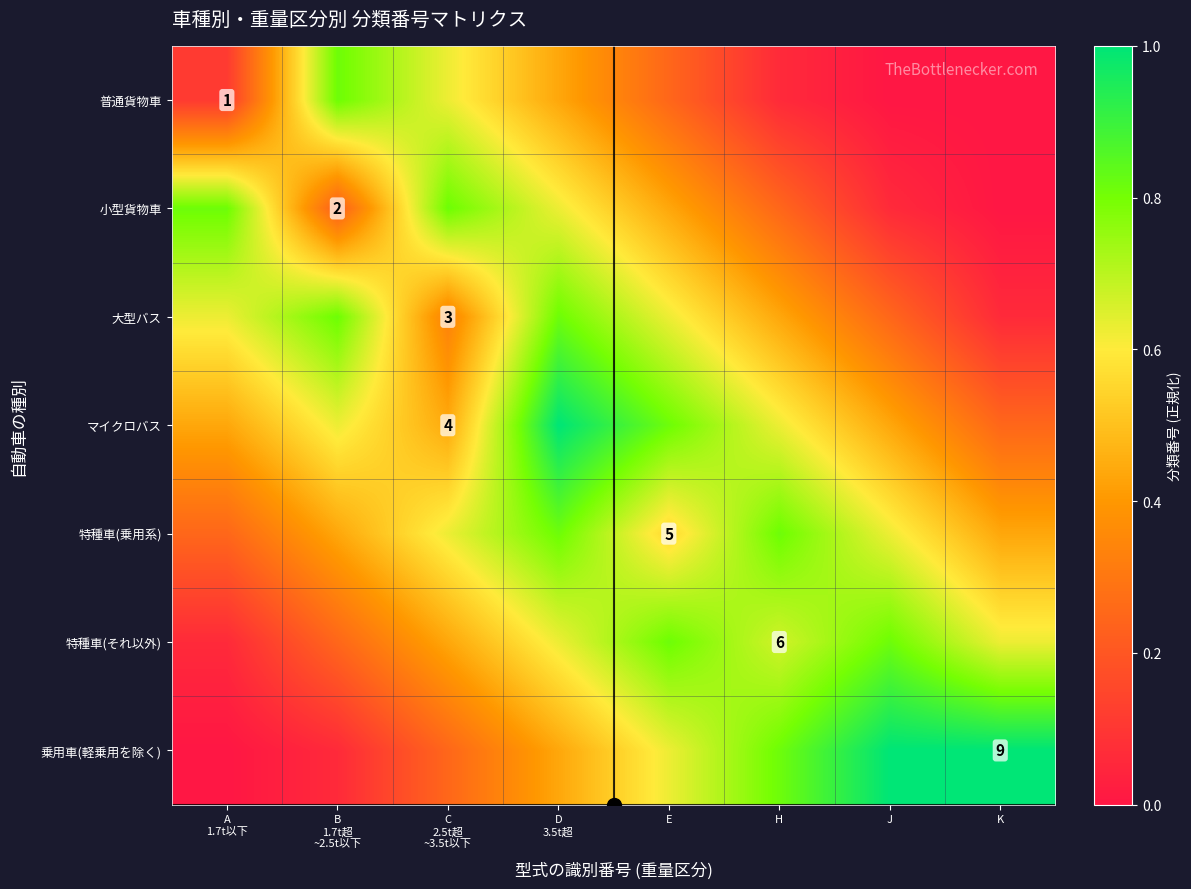

The 小型貨物車 series shows 0.4 at E. True or false?

True